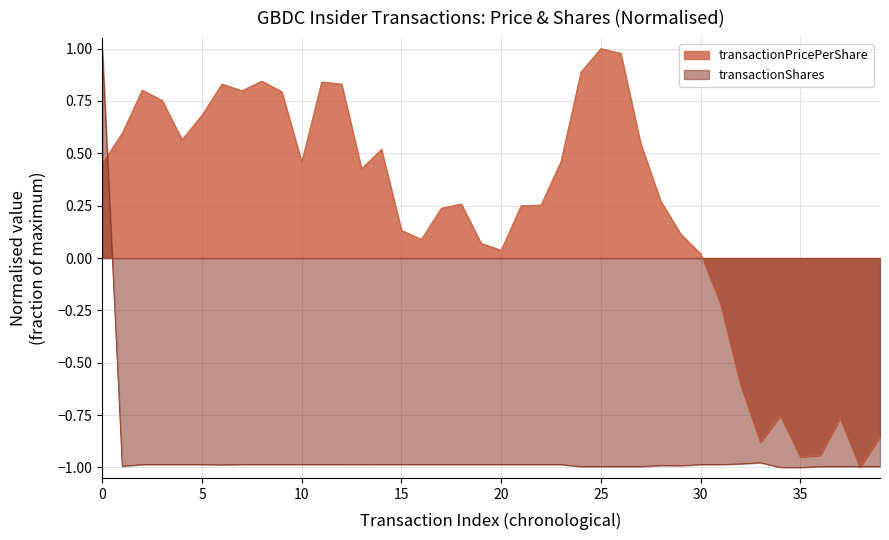

True or false: transactionPricePerShare and transactionShares intersect in this chart.

True